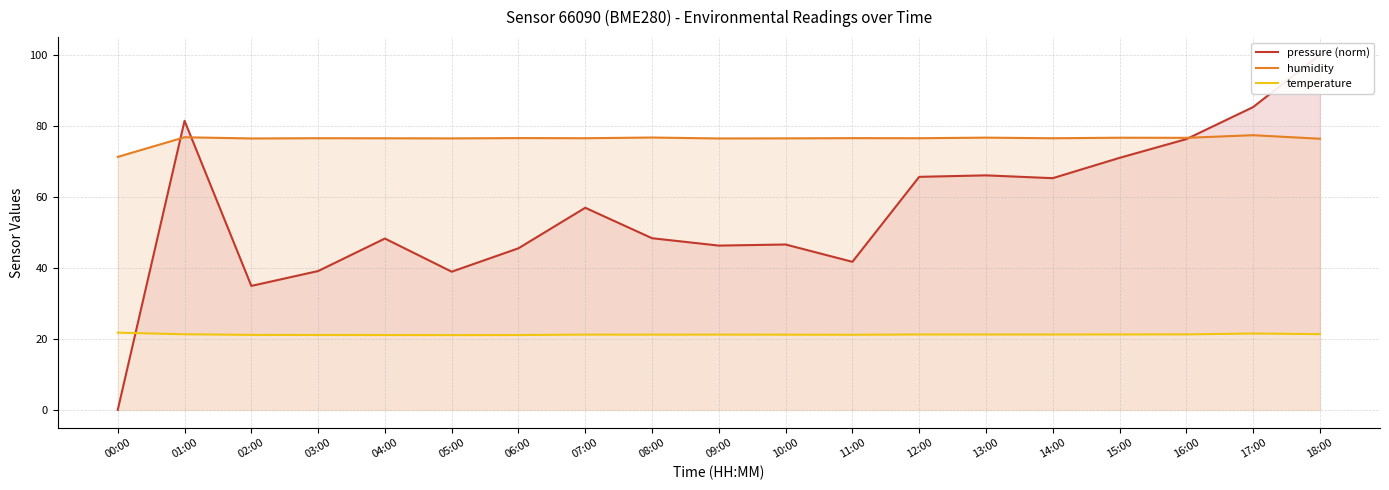

What is the label of the 5th point from the left?

04:00